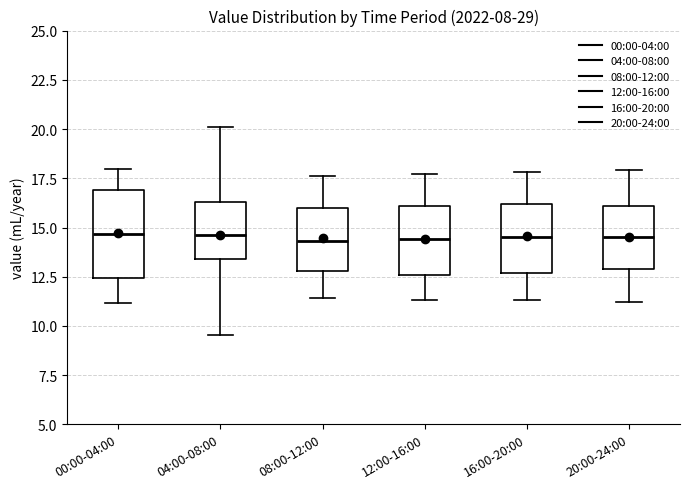

Comparing the boxes themselves (not the whiskers), which one is the tallest?

00:00-04:00